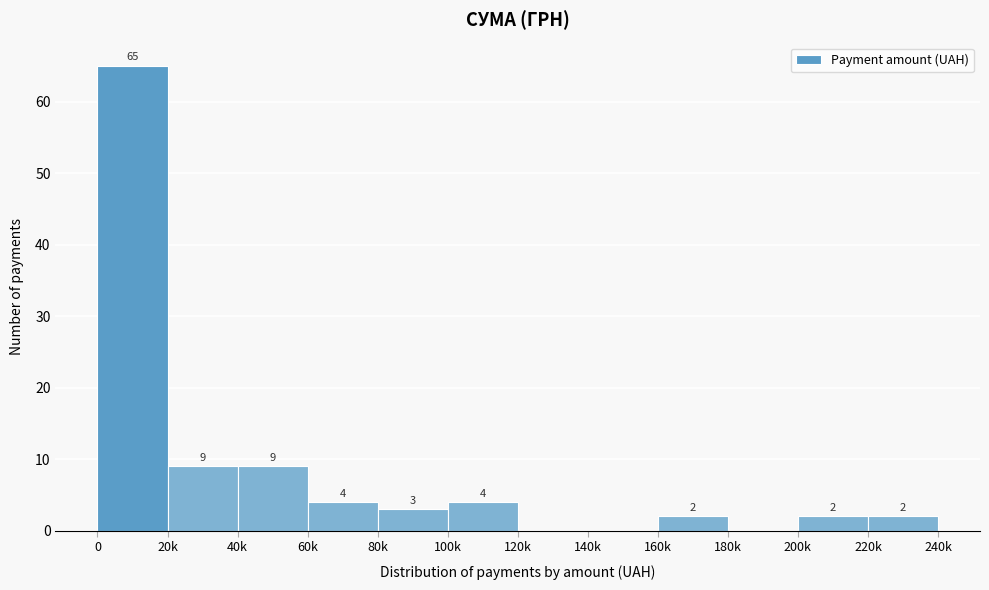

Reading left to right, list all the values displayed in this chart.

0=65	20k=9	40k=9	60k=4	80k=3	100k=4	120k=0	140k=0	160k=2	180k=0	200k=2	220k=2